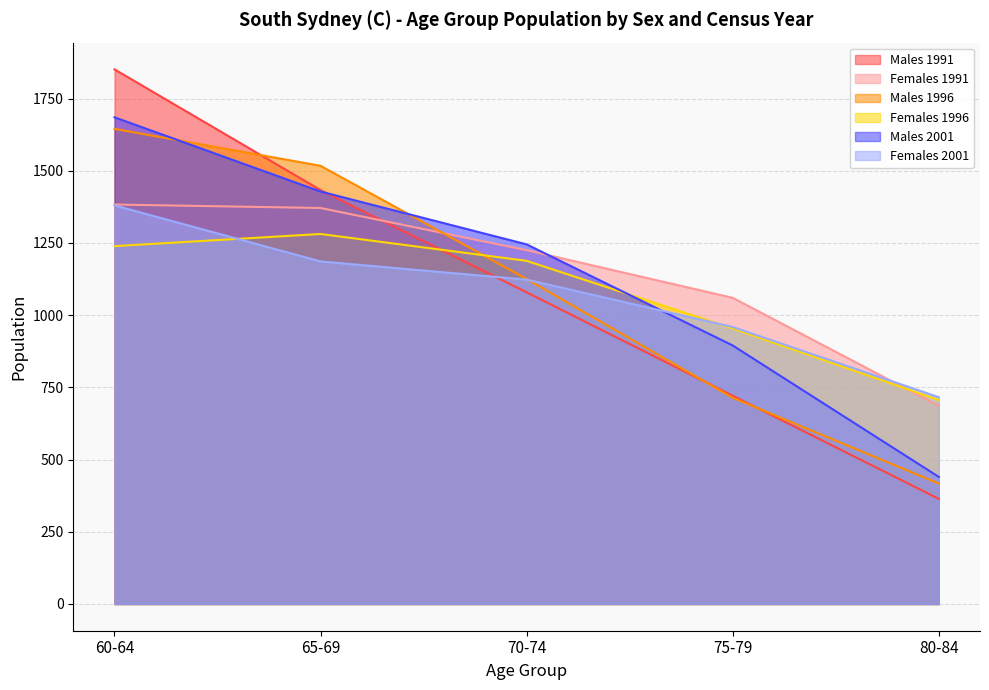

What is the maximum value shown in the chart?

1851